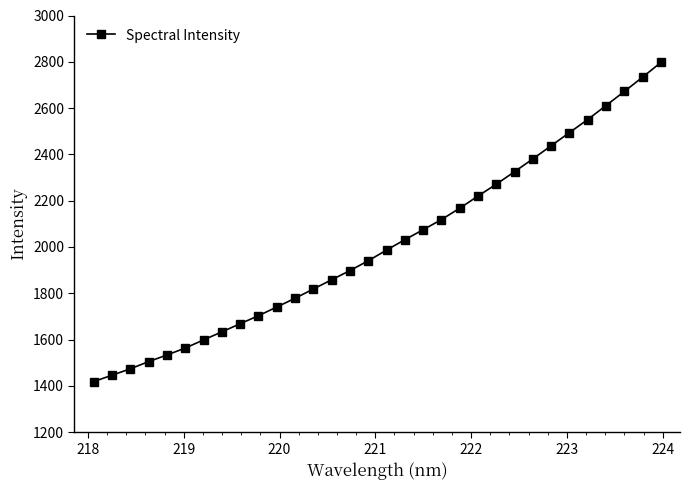

What is the value of the 7th point from the left?

1598.6